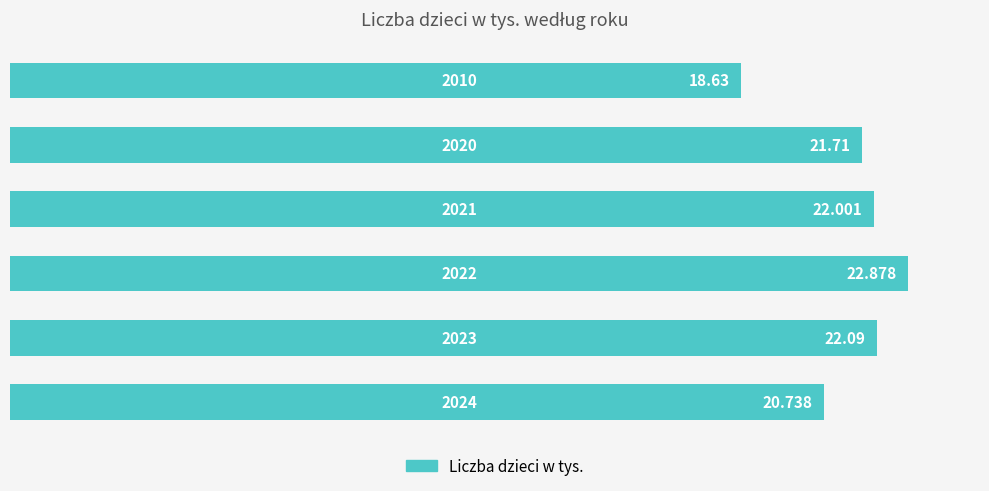

How many distinct data groups are displayed?

1